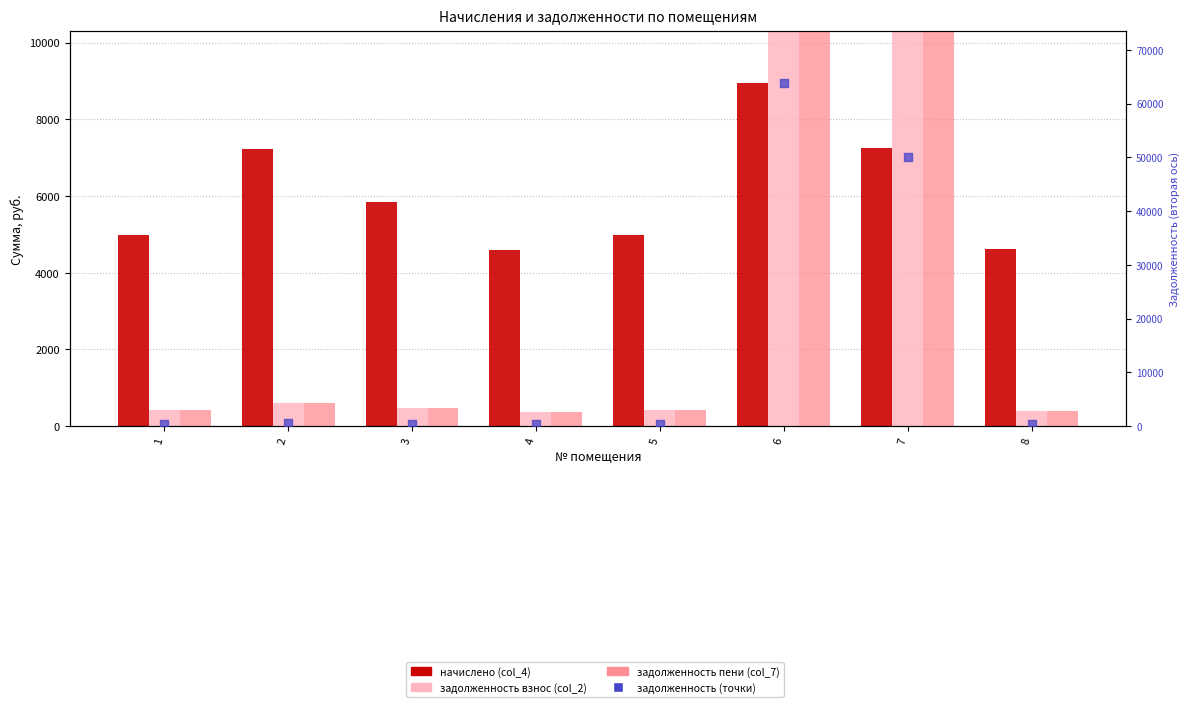

Which series contains the highest Y value?

задолженность пени (col_7)